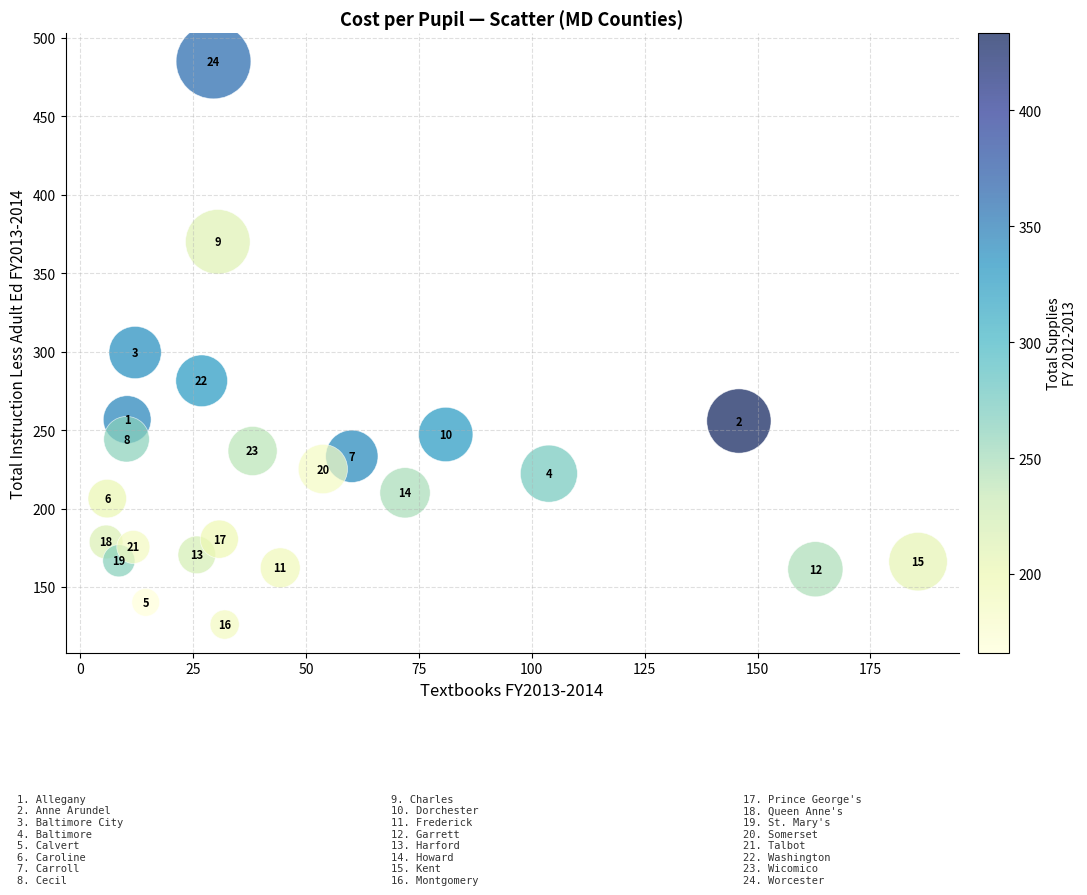

What Y value in the scatter plot is closest to 305?

299.4